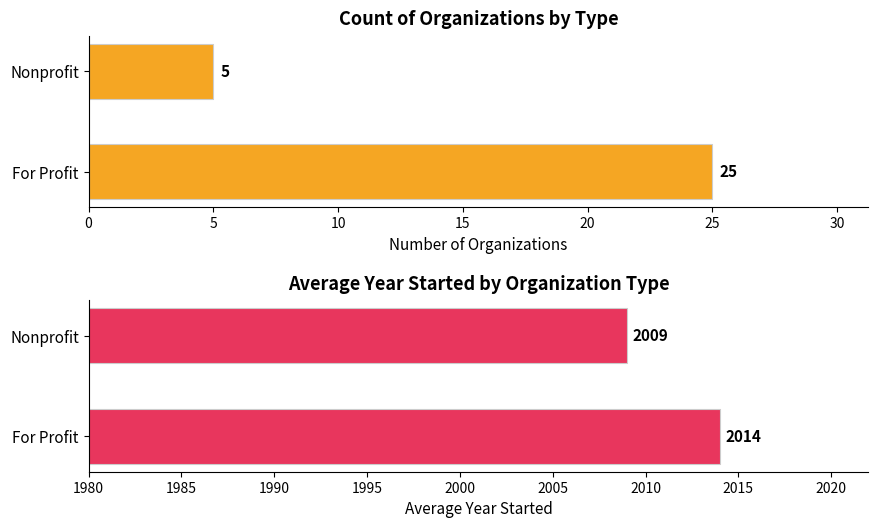

Which series has the largest total across all categories?

Avg Year Started